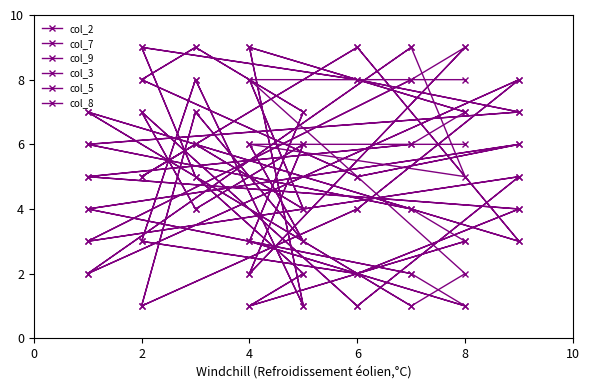

The col_9 series shows 2 at 8. True or false?

False